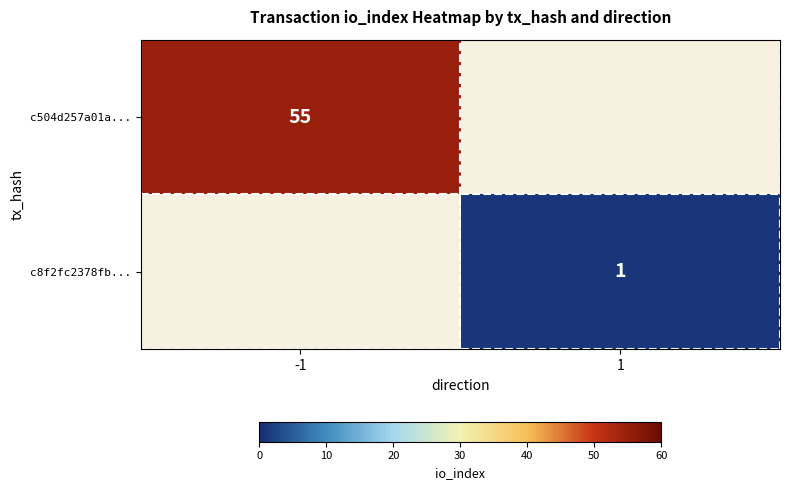

The value of c504d257a01a... at -1 is 18. True or false?

False